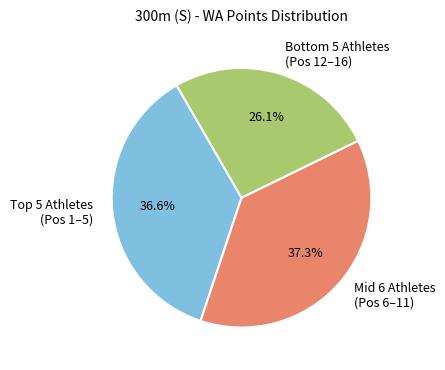

Which slice is the largest?

Mid 6 Athletes (Pos 6–11)